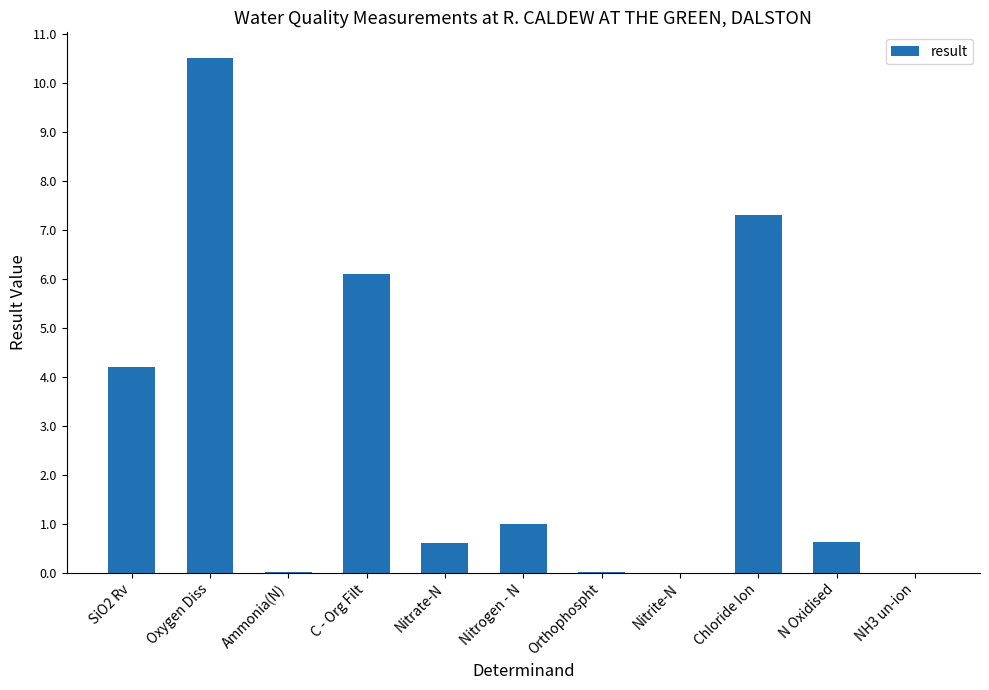

Which category has the highest value across all series?

Oxygen Diss